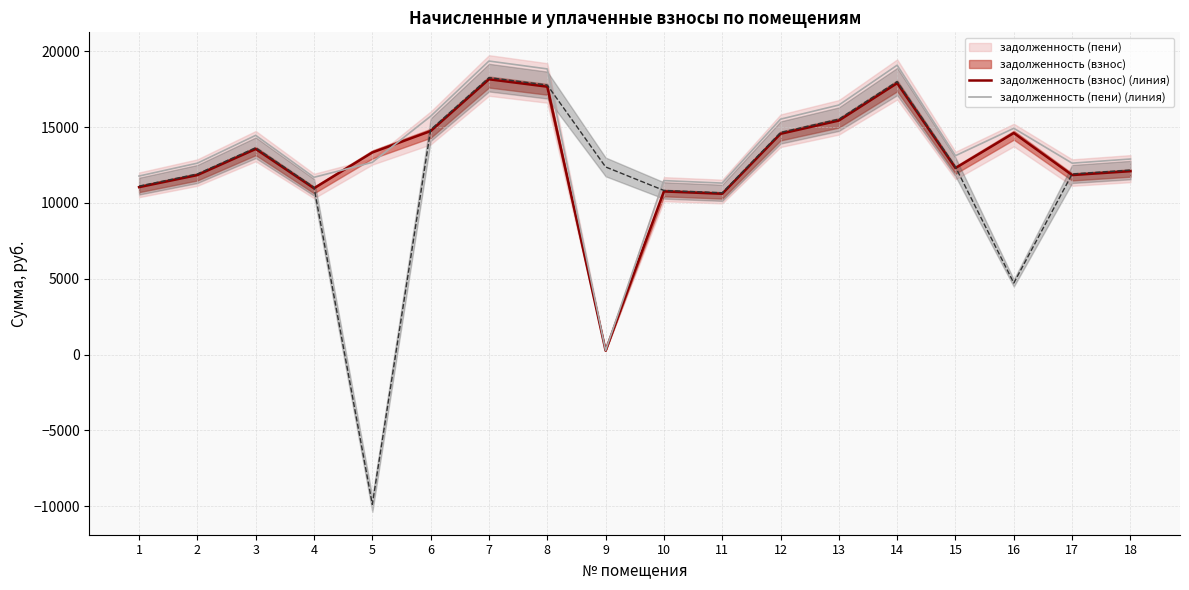

Does the chart display data point markers on the line(s)?

No